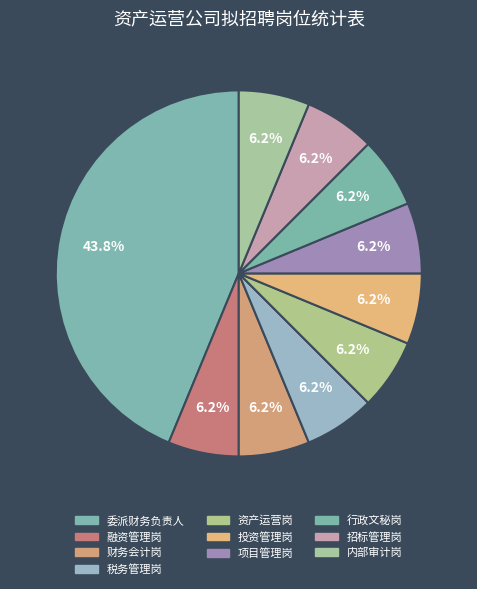

Is it true that 财务会计岗 is 6% of the pie?

True